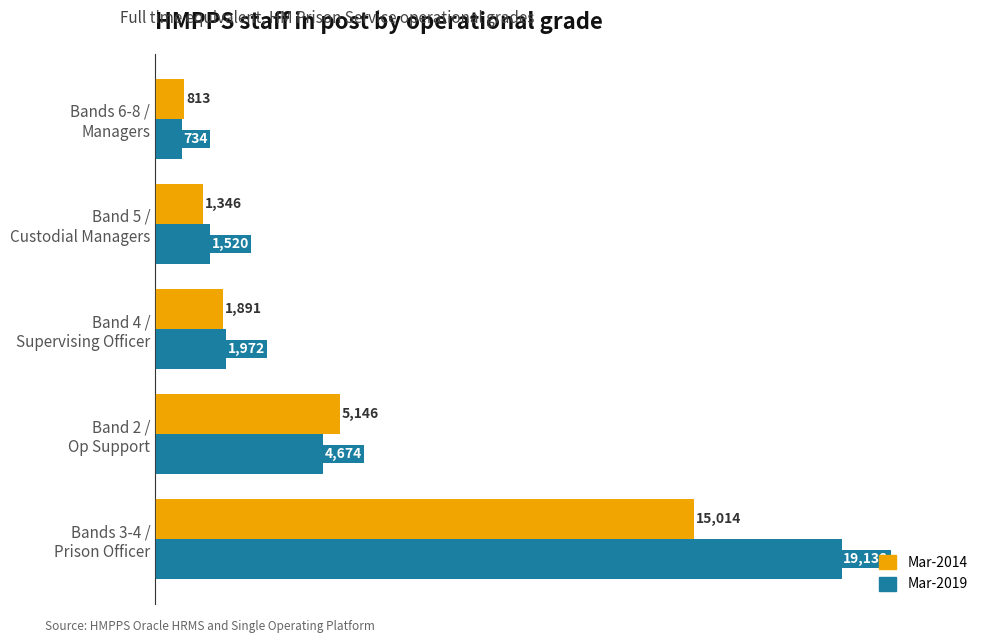

What is the greatest value displayed?

19137.7